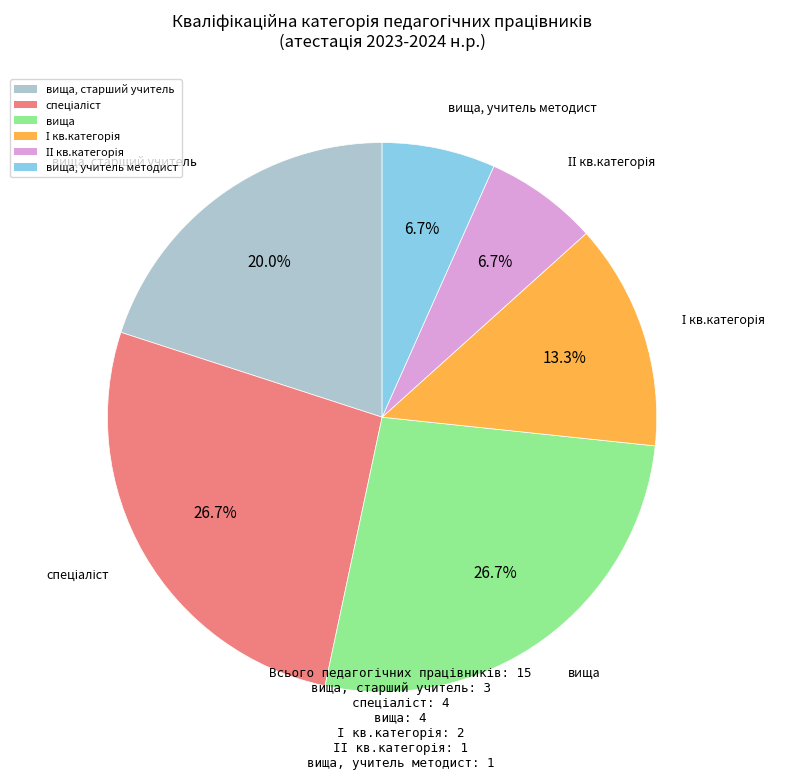

Does any single category account for the majority?

No